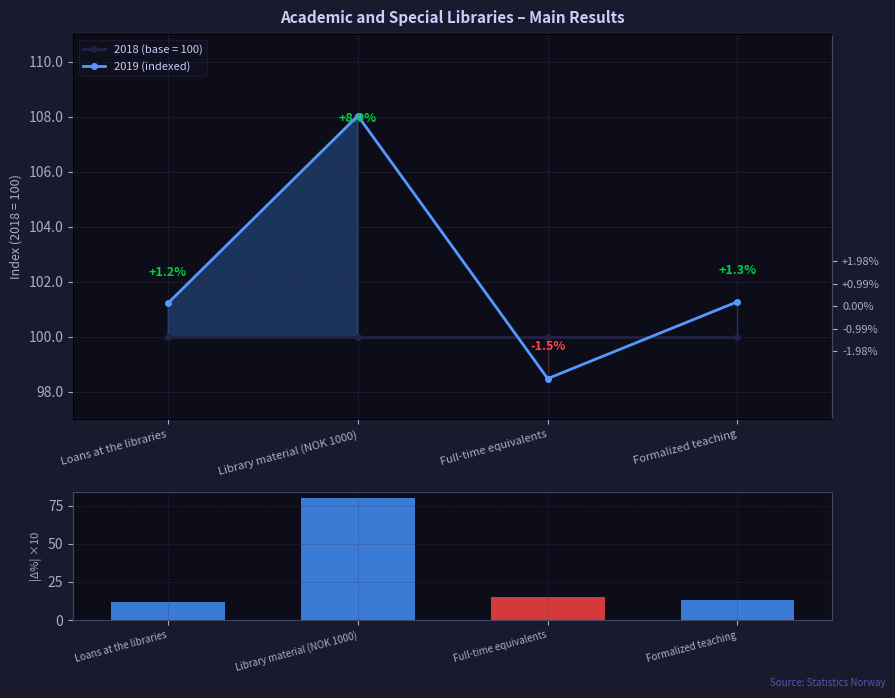

Between Full-time equivalents and Formalized teaching, which series saw the biggest shift?

2019 (indexed)